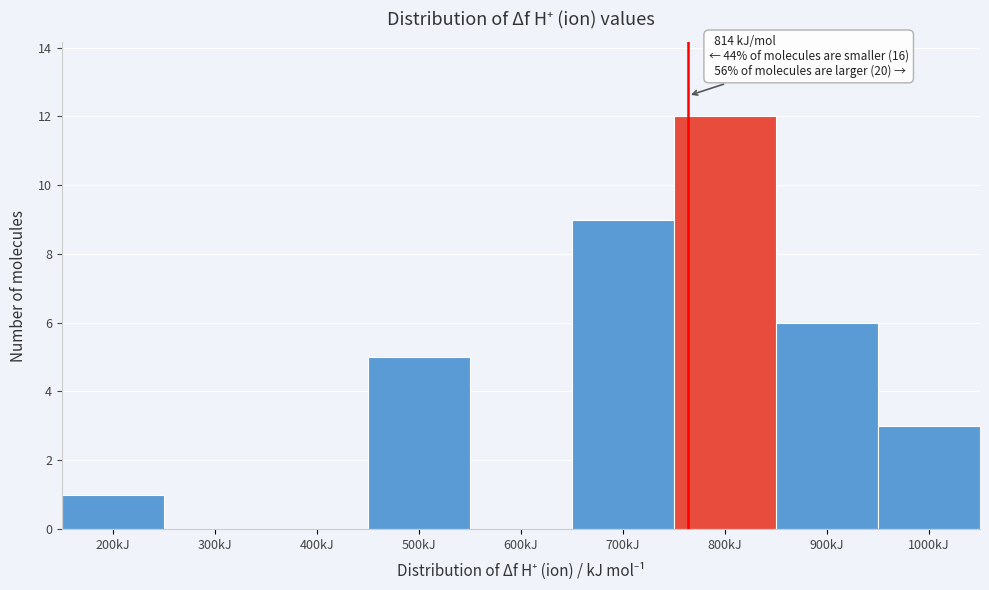

Reading left to right, extract all data points from this chart.

200kJ=1	300kJ=0	400kJ=0	500kJ=5	600kJ=0	700kJ=9	800kJ=12	900kJ=6	1000kJ=3